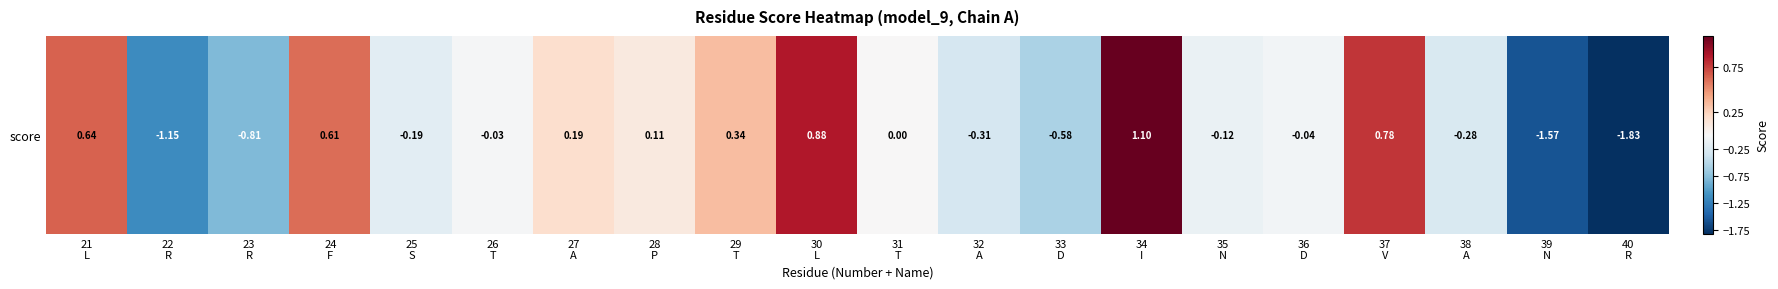

What value does the data have at 34
I?

1.1